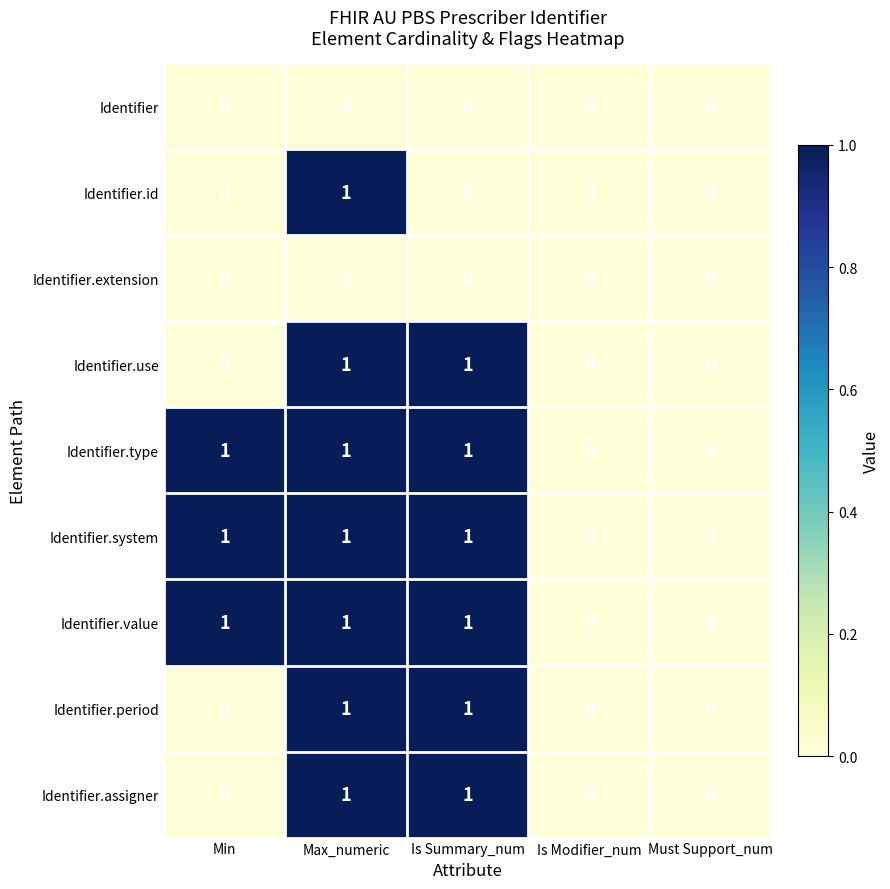

Is the value of Identifier.value at Min greater than the value of Identifier.extension at Must Support_num?

Yes